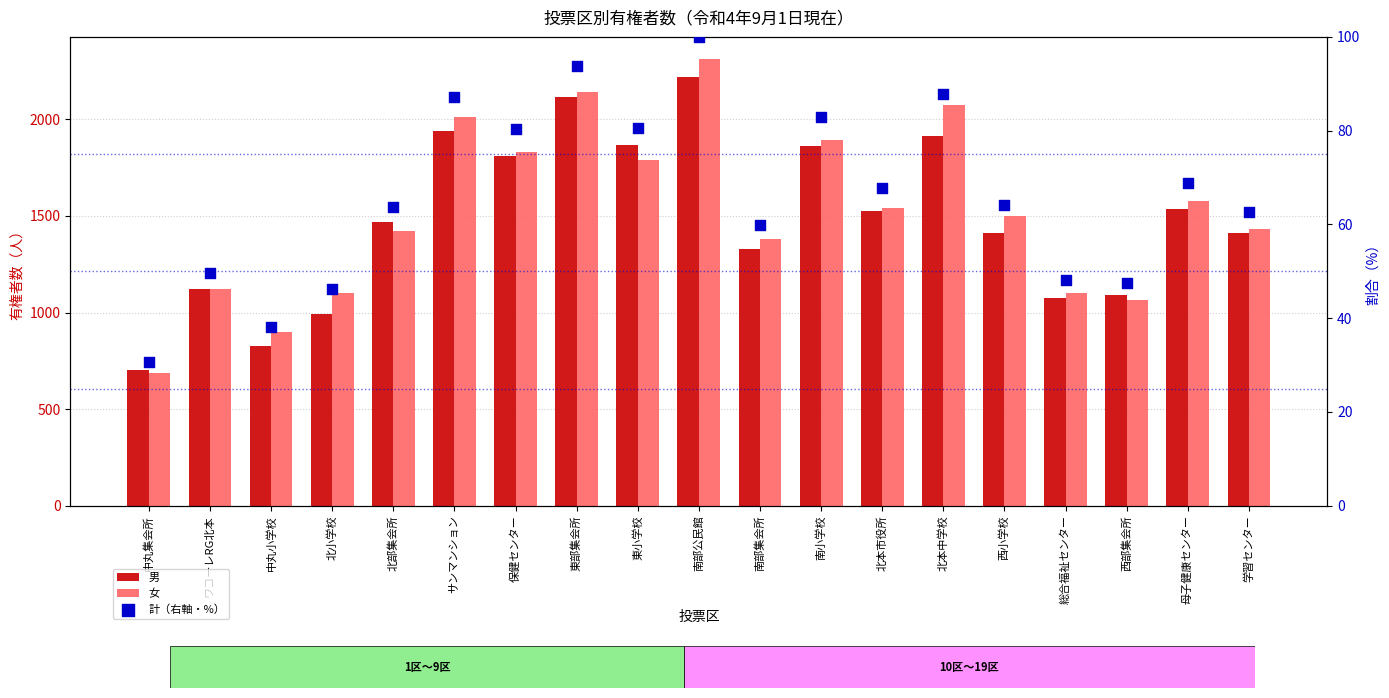

Which series reaches the maximum Y coordinate?

女